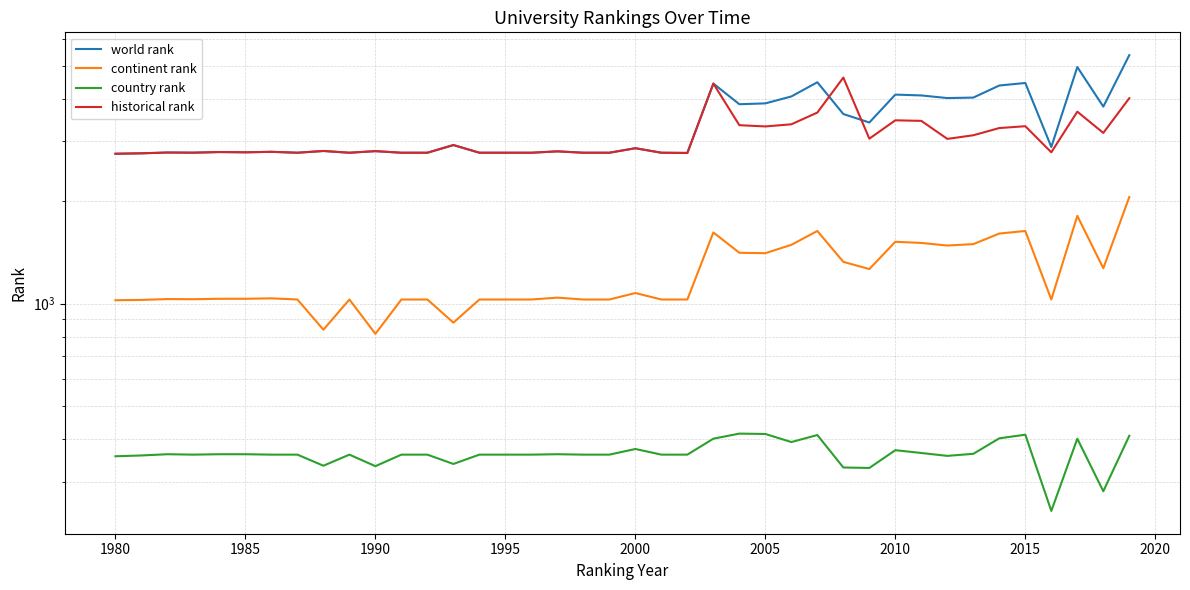

What is the minimum value for world rank?

2755